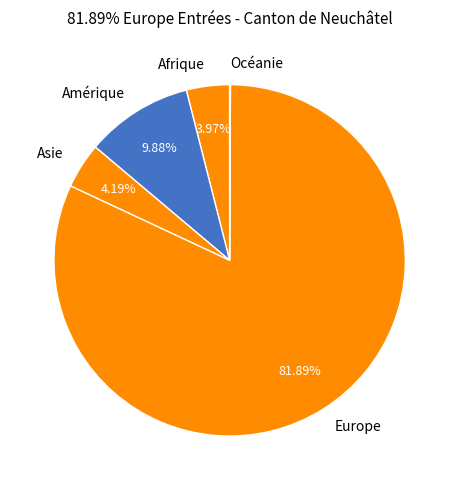

What portion of the pie excludes Amérique?

90.1%